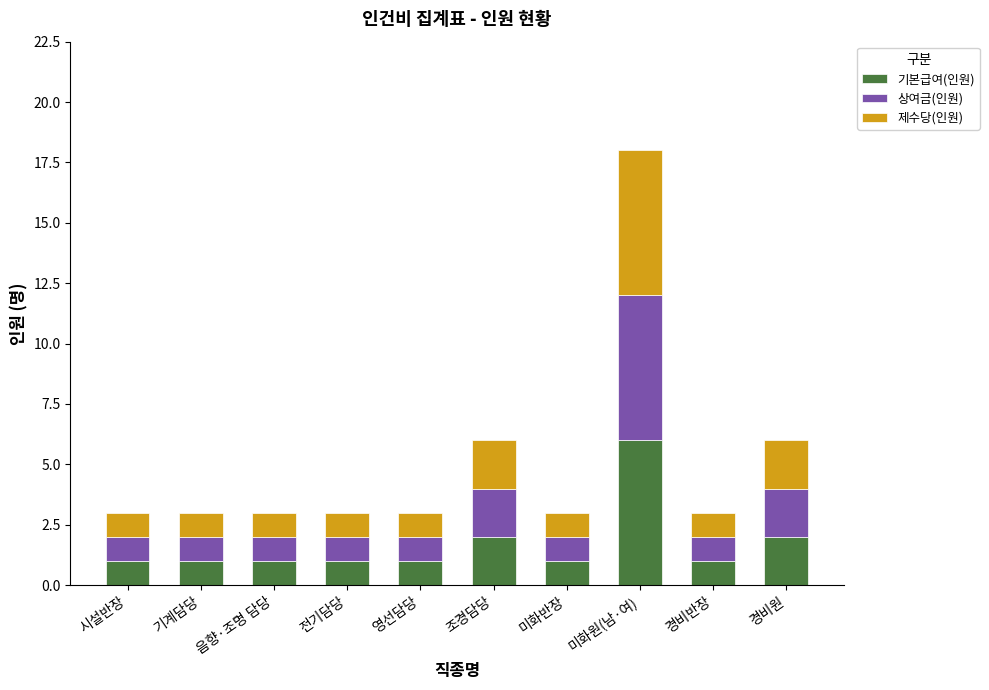

What is the total value across all series at 미화원(남·여)?

18